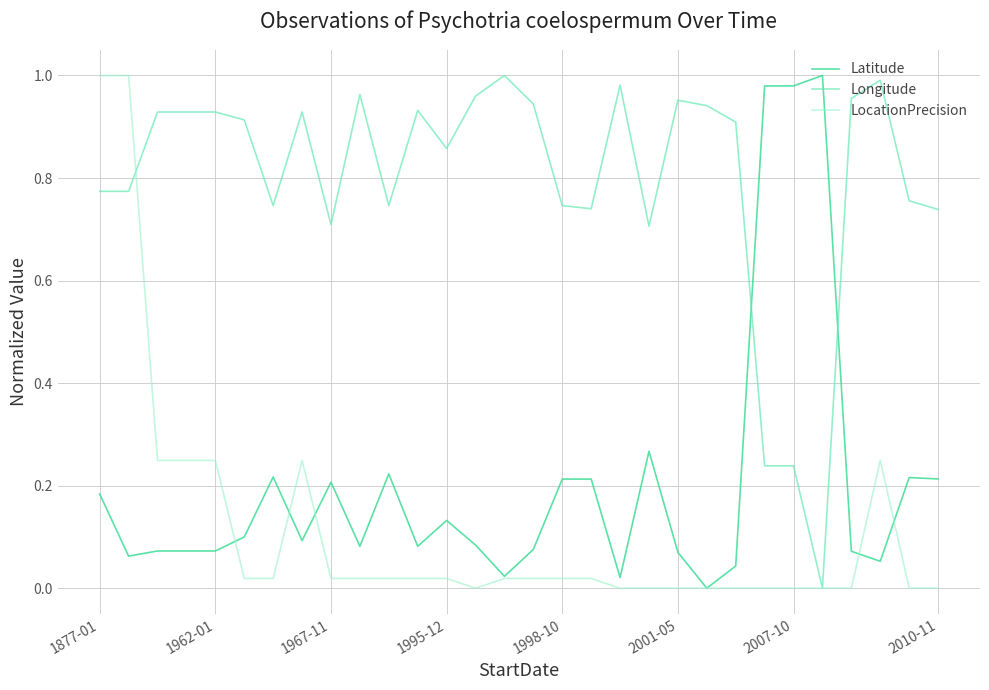

Is this an area chart (filled region under the line)?

No